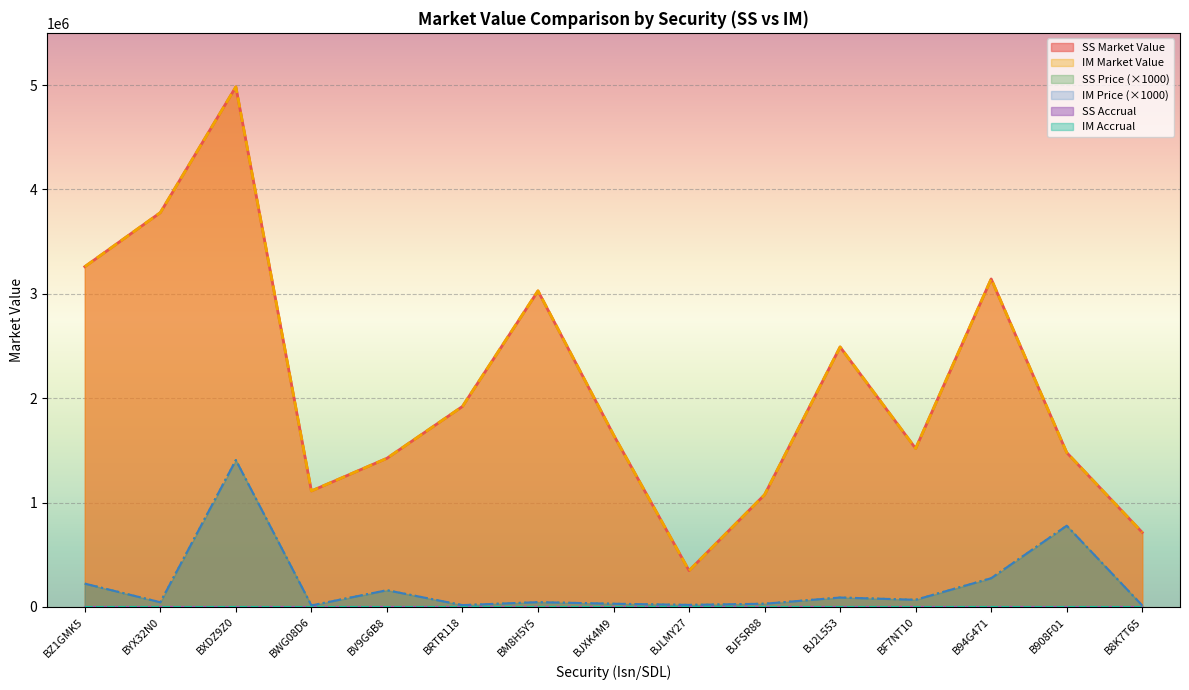

What is the smallest value displayed?

14150.0